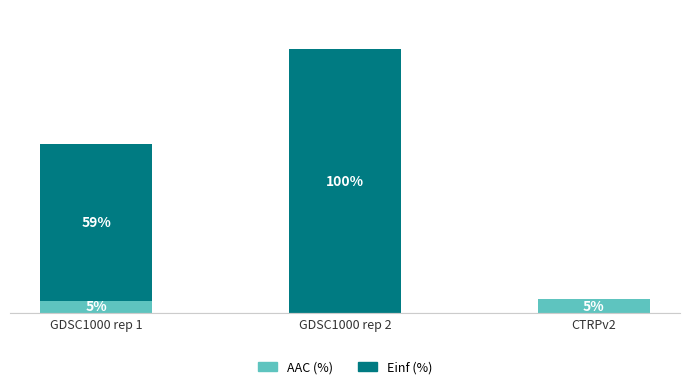

At which category is the sum across all series the highest?

GDSC1000 rep 2